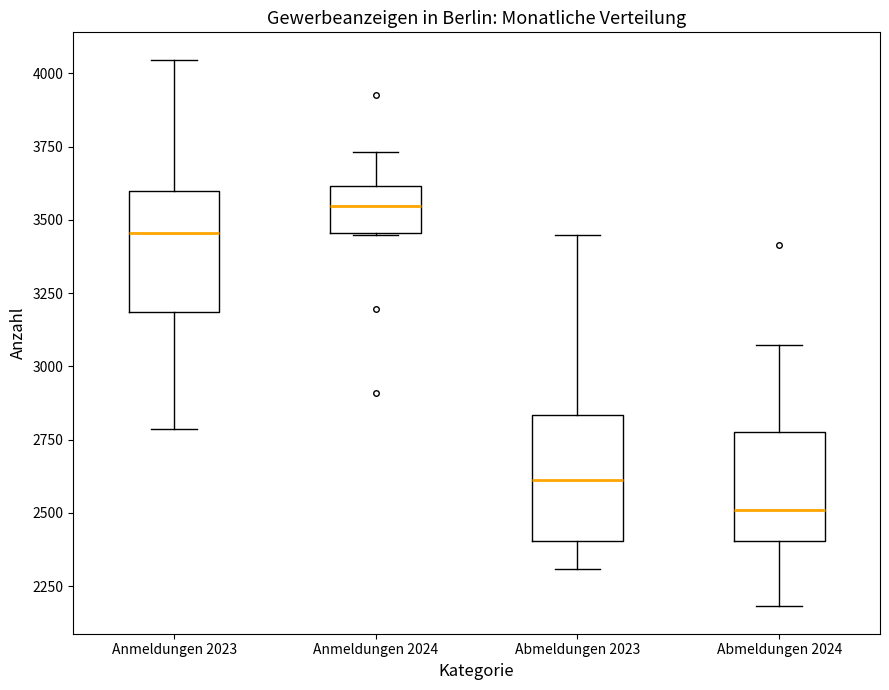

Reading left to right, read every box against the y-axis: the position of its median line, the range the box covers, and the ends of its whiskers. The values are not printed on the chart, so give them approximately, as read against the axis.

Anmeldungen 2023: median 3450, box 3200 to 3600, whiskers 2800 to 4050
Anmeldungen 2024: median 3550, box 3450 to 3600, whiskers 3450 to 3750
Abmeldungen 2023: median 2600, box 2400 to 2850, whiskers 2300 to 3450
Abmeldungen 2024: median 2500, box 2400 to 2800, whiskers 2200 to 3050